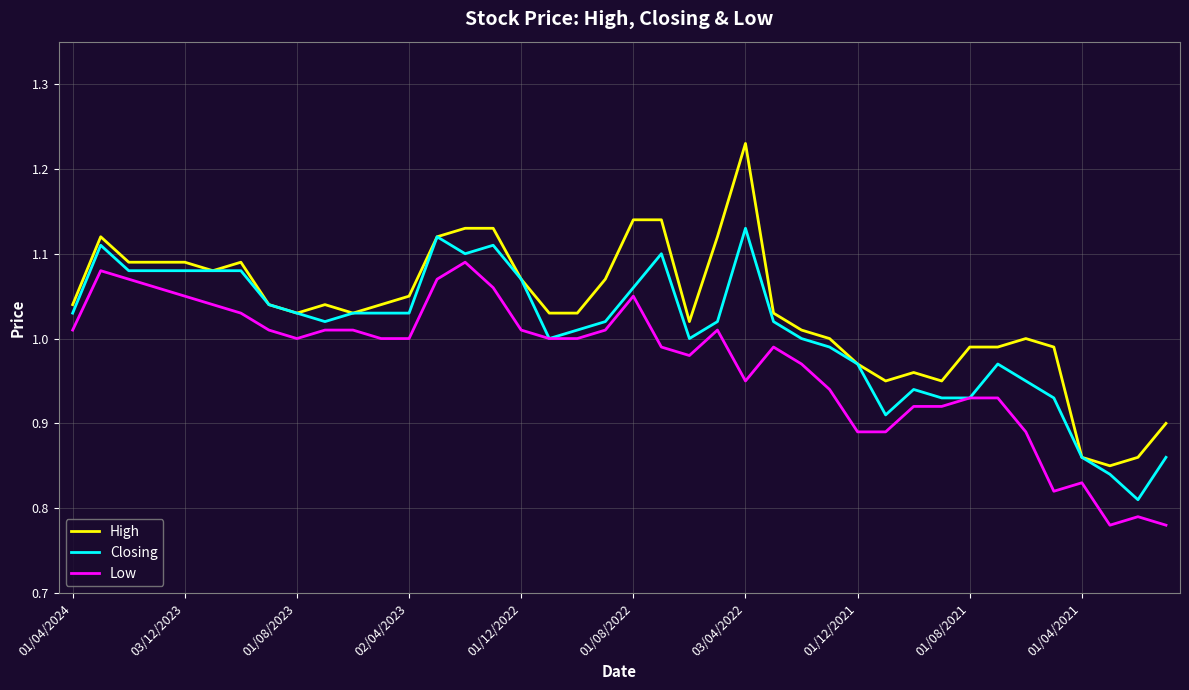

True or false: High and Low cross at least once.

False